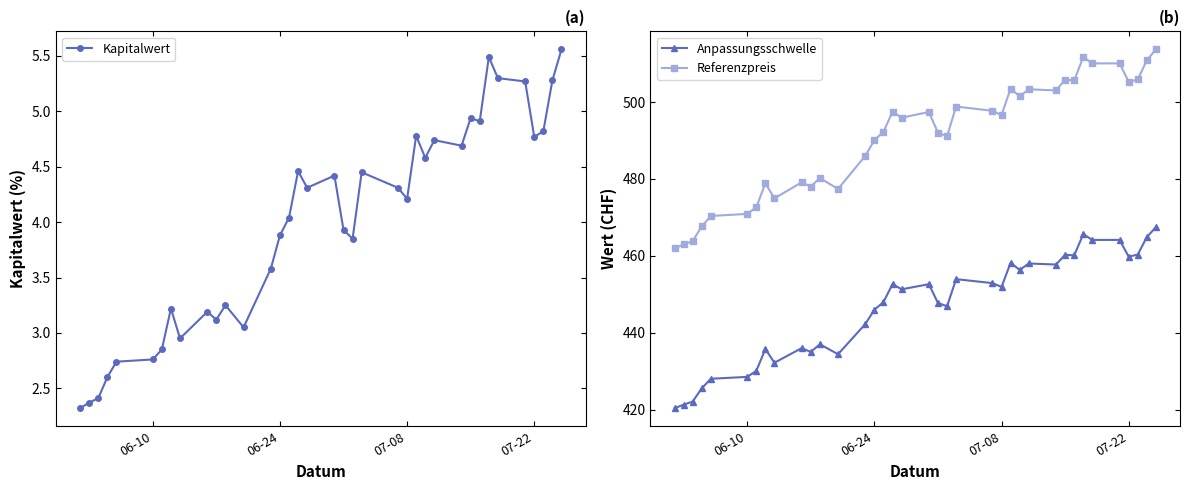

True or false: Referenzpreis and Anpassungsschwelle intersect in this chart.

False